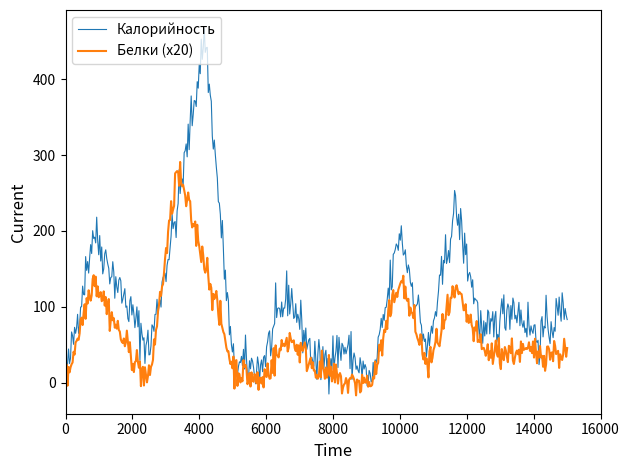

Which series has the widest spread of values?

Калорийность